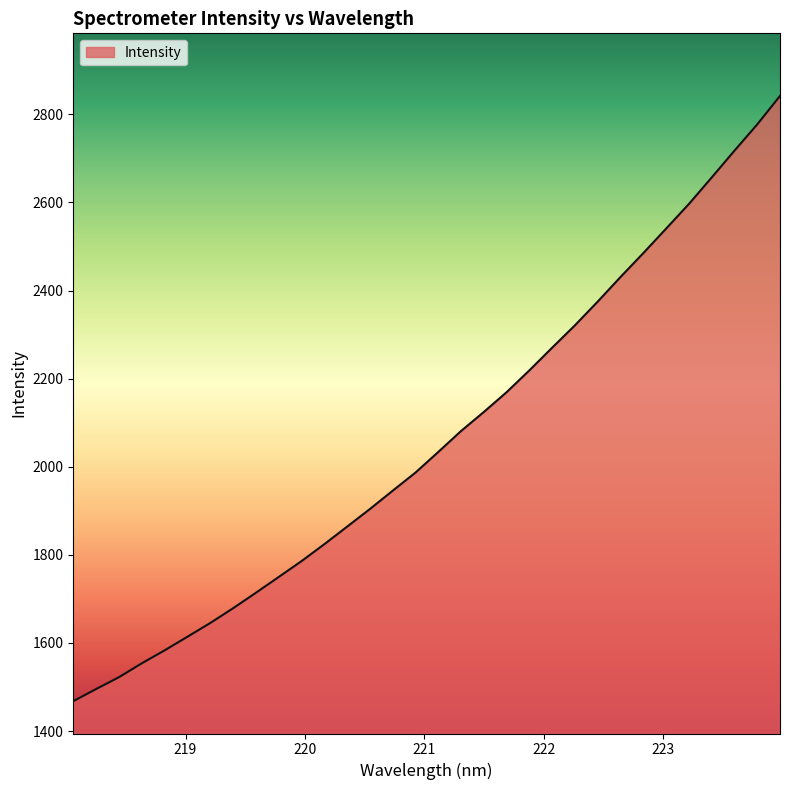

What is the difference between the maximum and minimum values?

1373.8